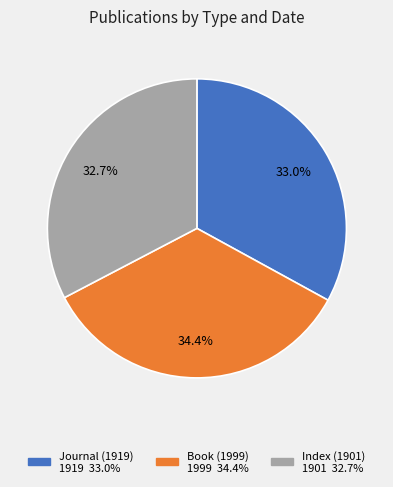

The Index (1901) slice represents 33% of the pie. True or false?

True